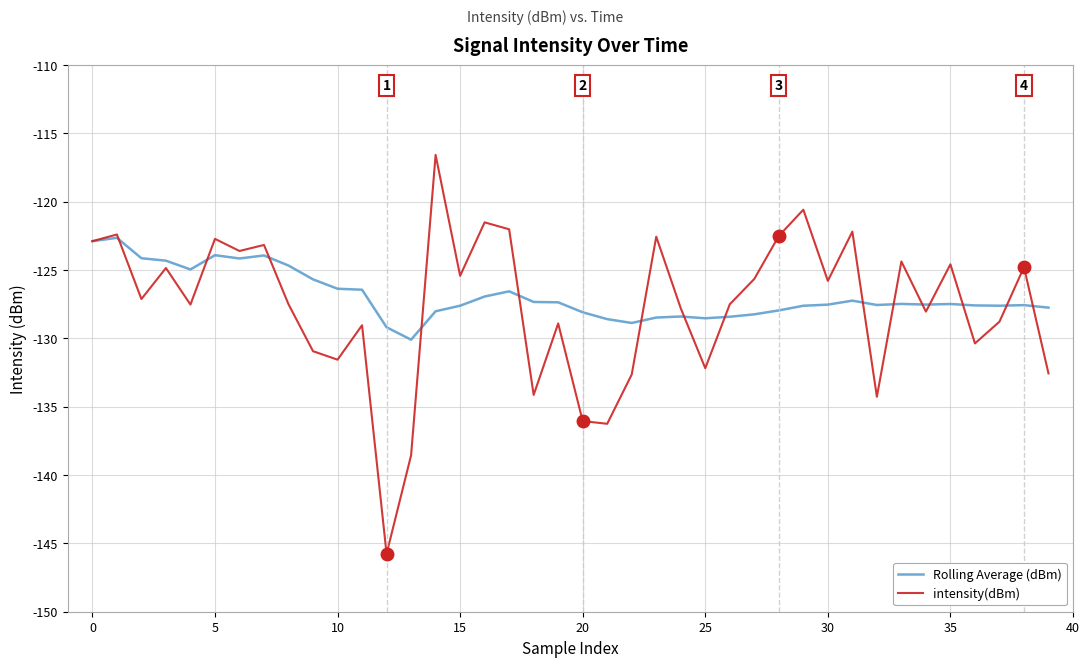

What is the smallest value displayed?

-145.8